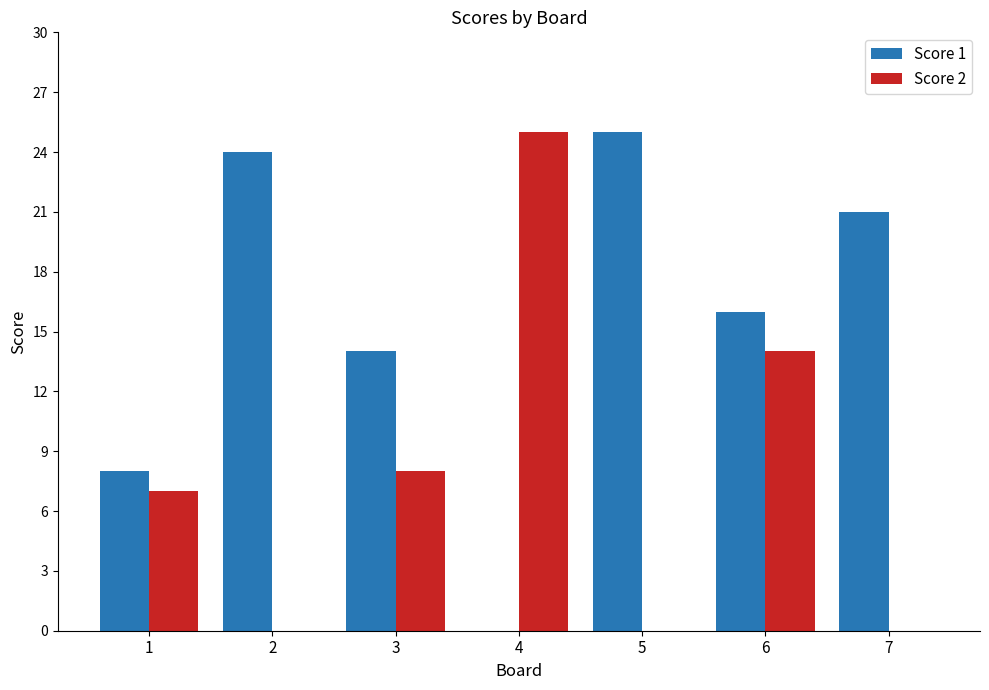

Count the number of categories in the chart.

7